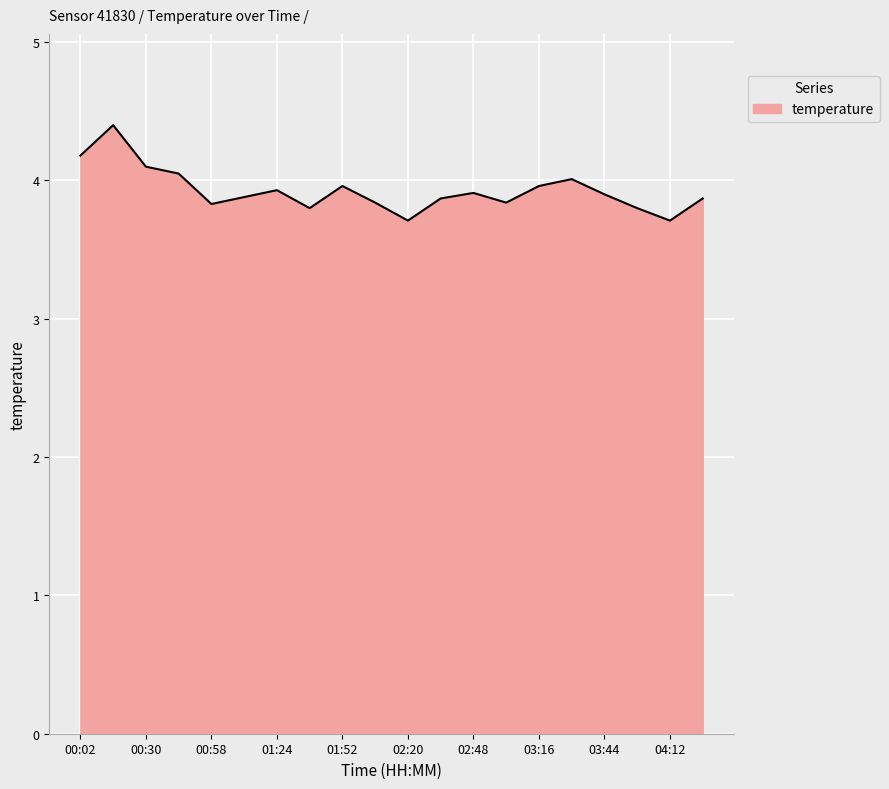

What is the greatest value displayed?

4.4